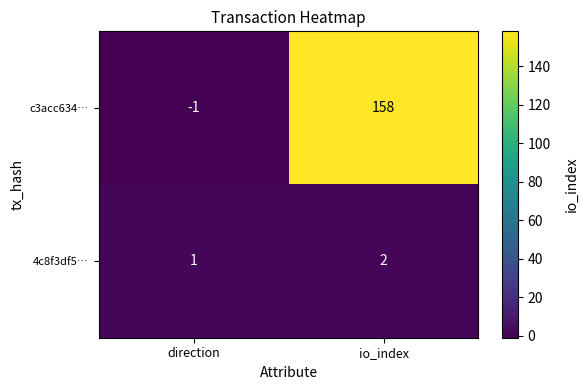

What is the sum of the c3acc634… values at io_index and direction?

157